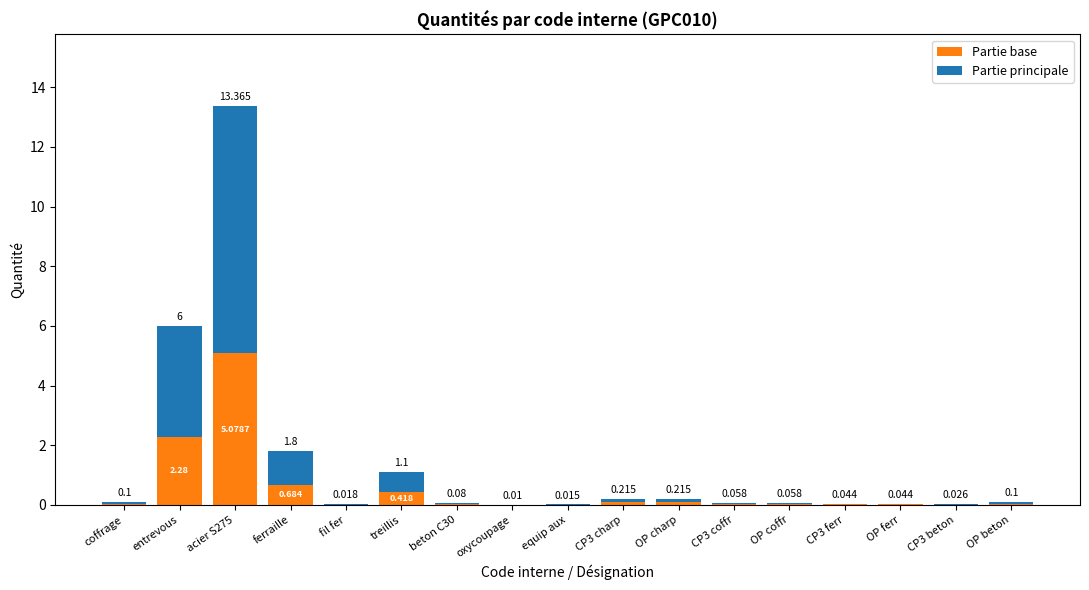

Where is Partie base nearest to the value 2?

entrevous